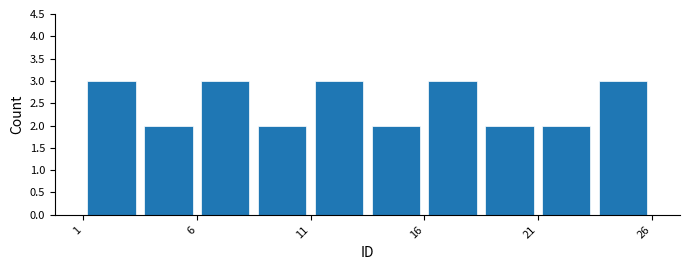

Reading left to right, list every bar in this chart as the range it spans on the x-axis followed by its height. The values are not printed on the chart, so give them approximately, as read against the axis.

1.0 to 3.5: 3
3.5 to 6.0: 2
6.0 to 8.5: 3
8.5 to 11.0: 2
11.0 to 13.5: 3
13.5 to 16.0: 2
16.0 to 18.5: 3
18.5 to 21.0: 2
21.0 to 23.5: 2
23.5 to 26.0: 3